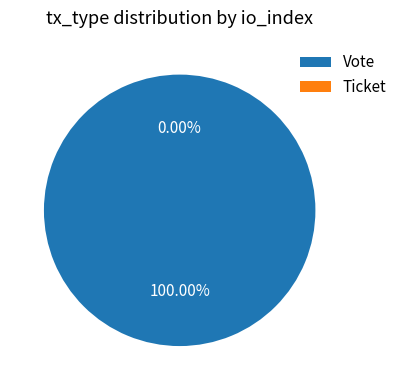

Which has a higher value, Ticket or Vote?

Vote